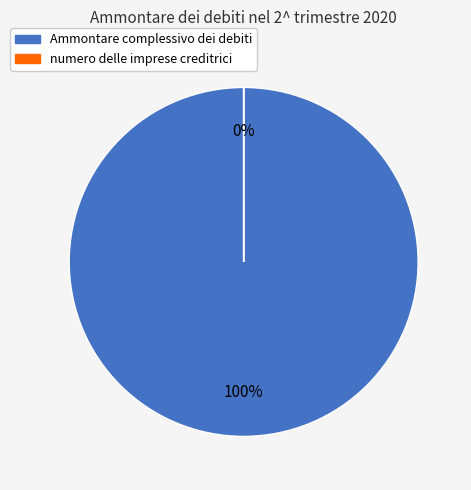

True or false: Ammontare complessivo dei debiti accounts for 100% of the total.

True